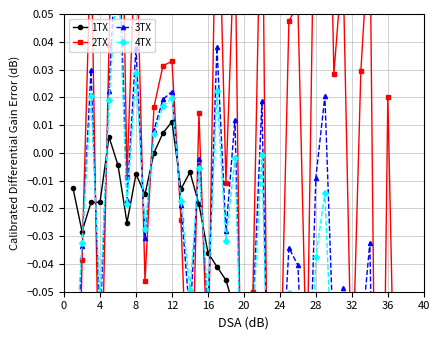

How many values in the 3TX series are below 0?

27